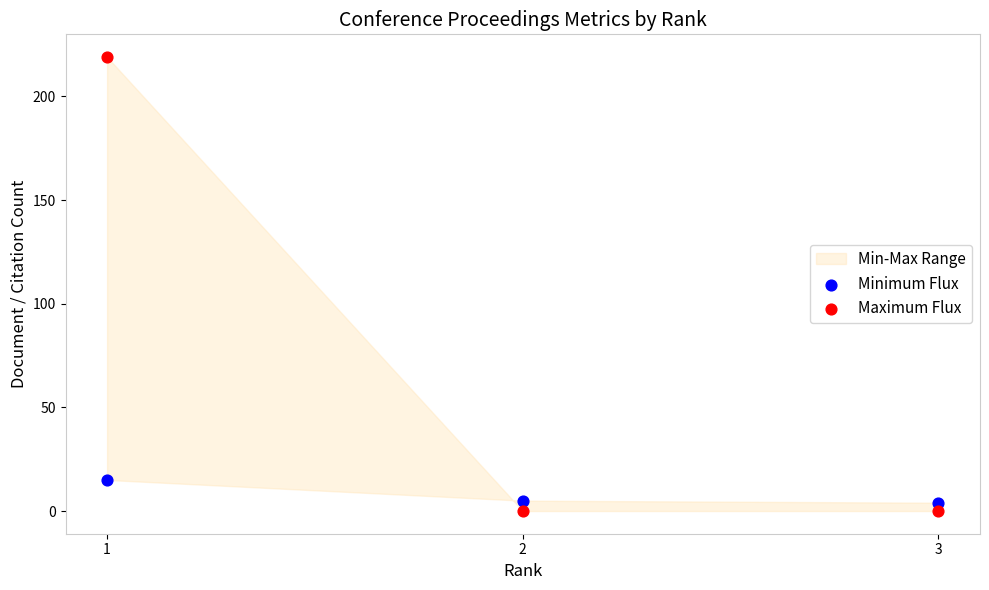

Across all series, what Y value is closest to 109?

15